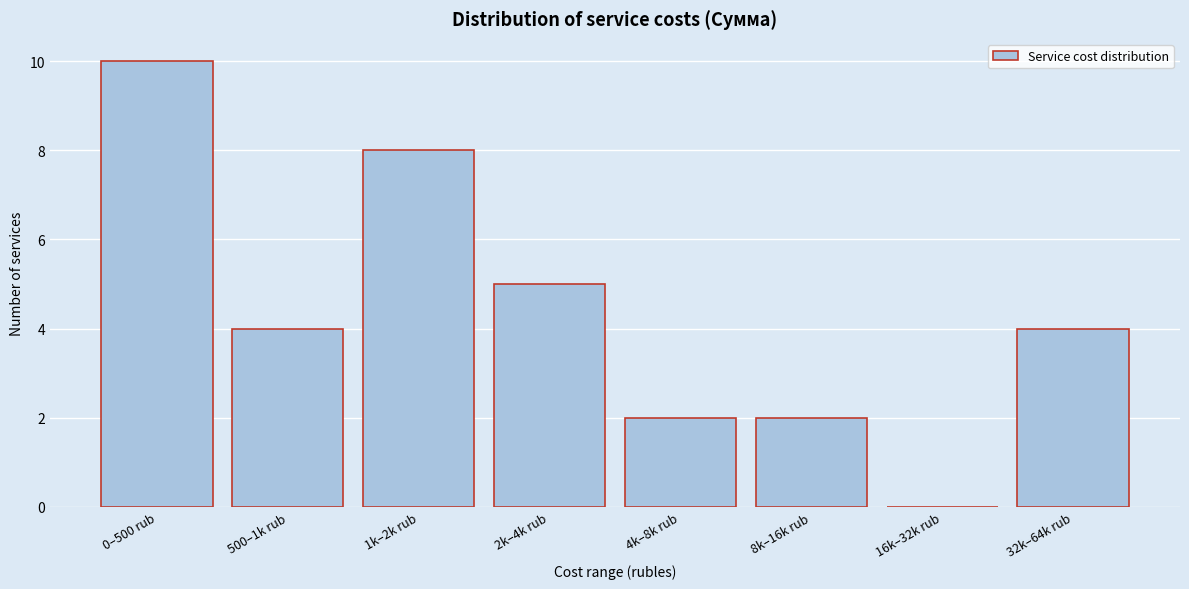

Reading left to right, list all the values displayed in this chart.

0–500 rub=10	500–1k rub=4	1k–2k rub=8	2k–4k rub=5	4k–8k rub=2	8k–16k rub=2	16k–32k rub=0	32k–64k rub=4